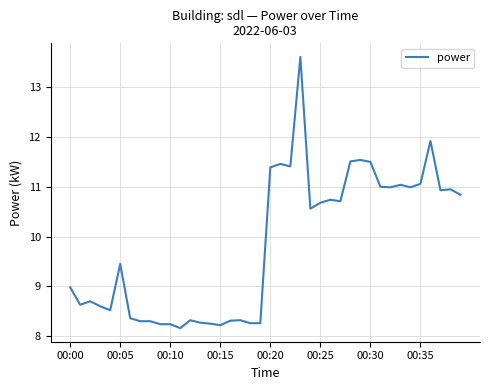

What is the sum of all values?

393.5